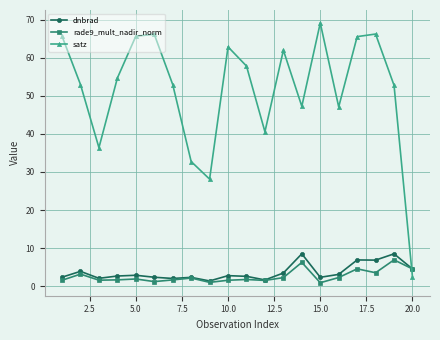

What is the value of the satz point at the 12th from the left?

40.6